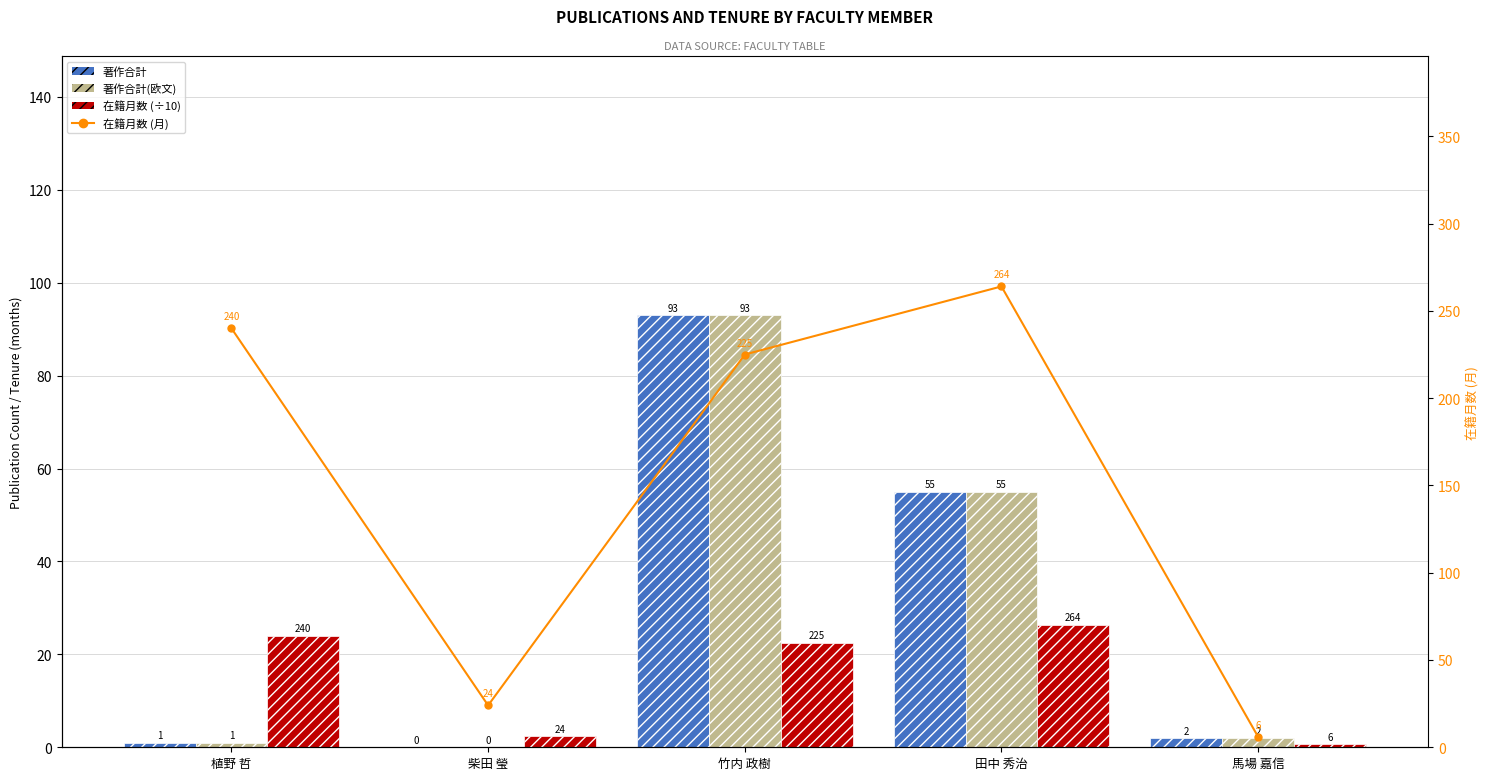

What is the sum of all 在籍月数 (÷10) values?

75.9